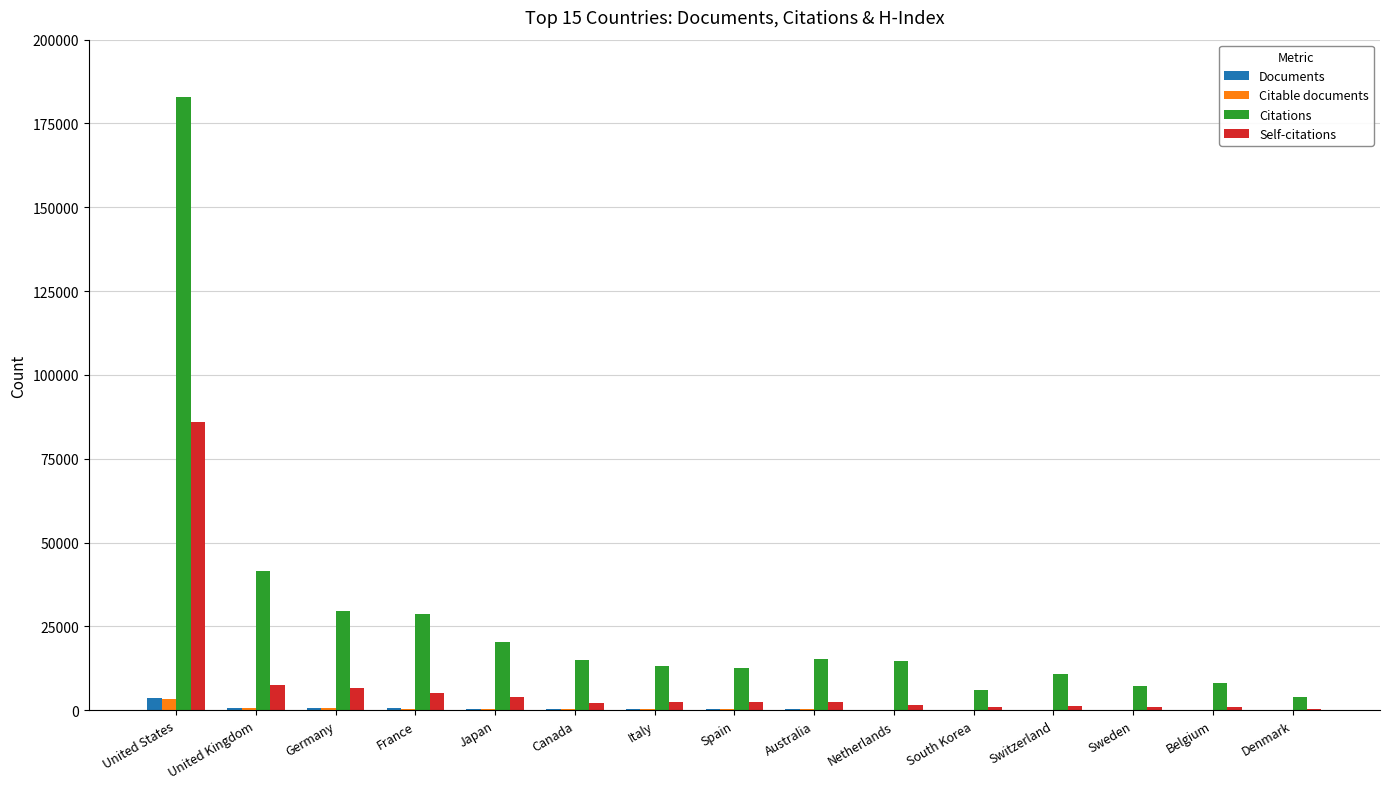

At which category is the sum across all series the highest?

United States